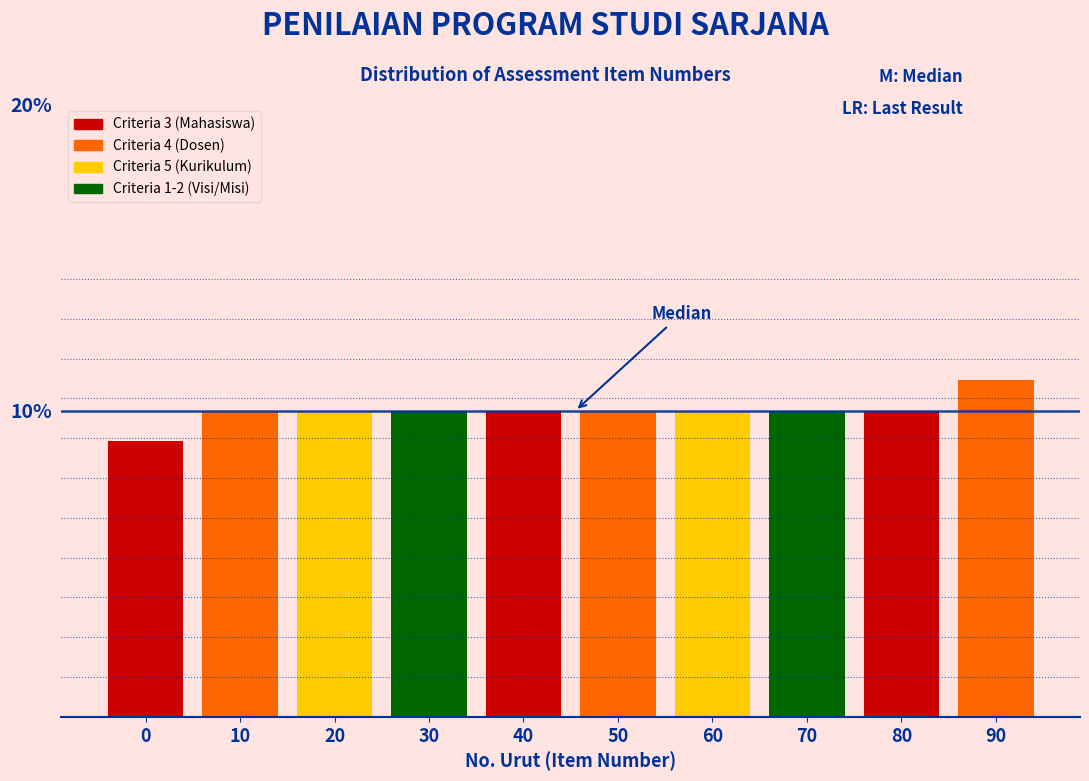

Reading left to right, what are all the values shown in this chart?

9	10	10	10	10	10	10	10	10	11